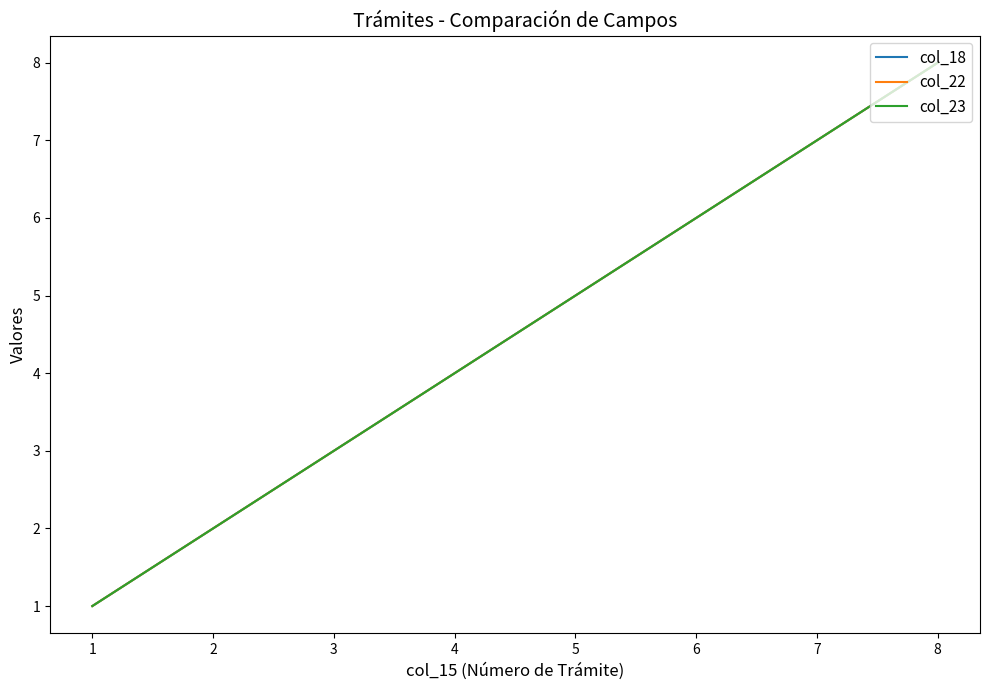

Reading right to left, transcribe all the data shown in this chart.

col_18: 8	7	6	5	4	3	2	1
col_22: 8	7	6	5	4	3	2	1
col_23: 8	7	6	5	4	3	2	1